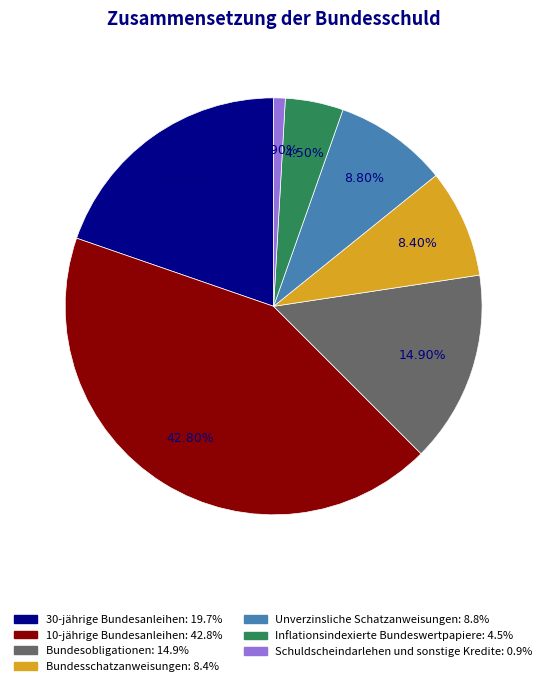

Count the number of slices in the pie.

7